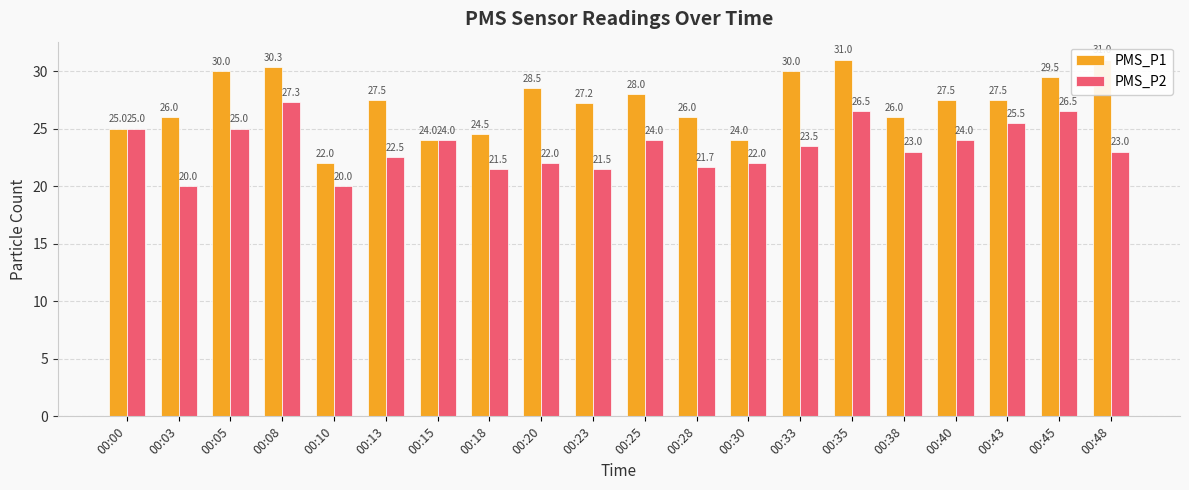

What are all the series names shown in the legend?

PMS_P1, PMS_P2